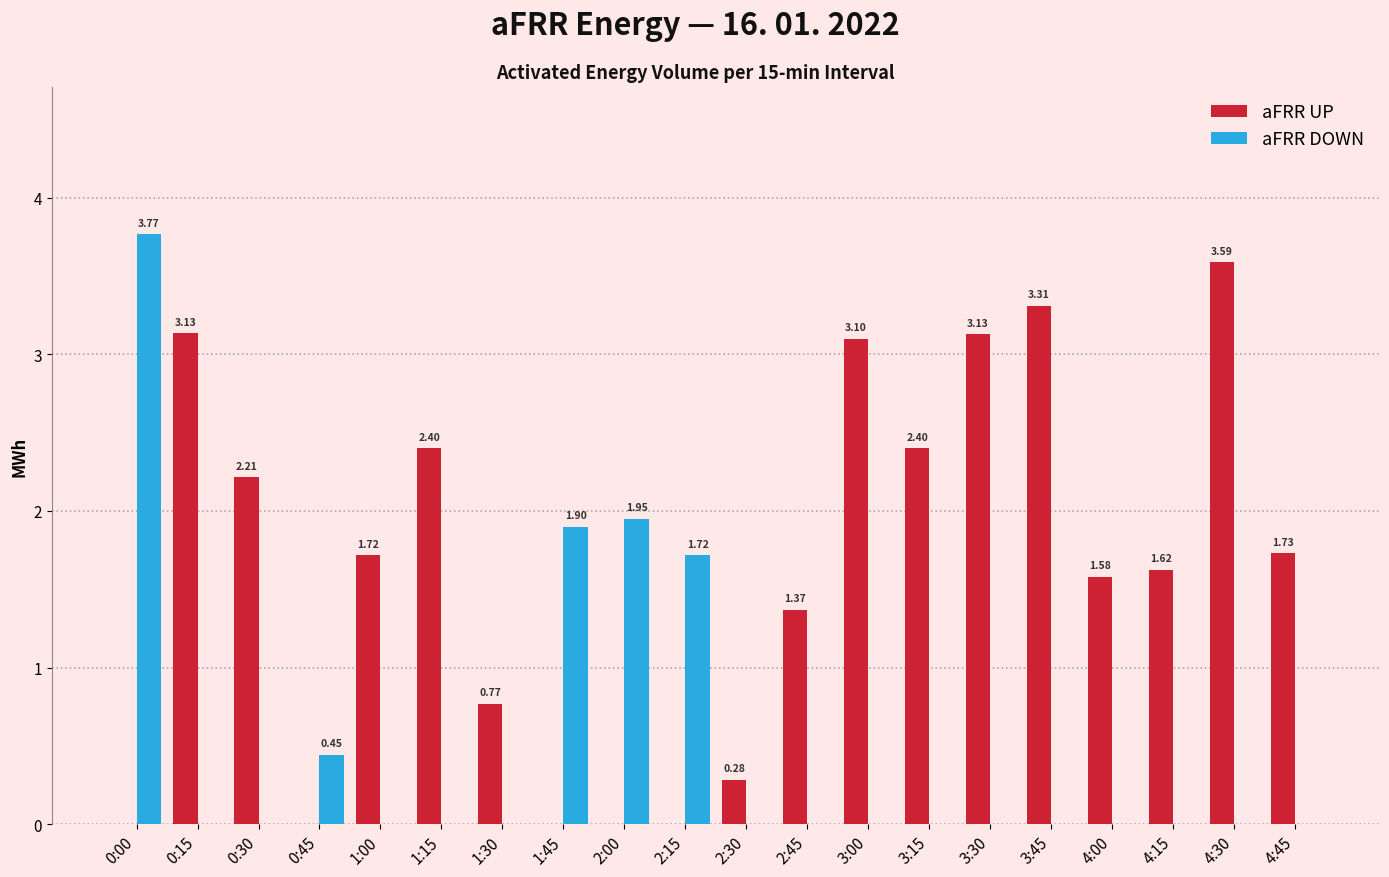

Between 0:45 and 2:30, which series saw the biggest shift?

aFRR DOWN